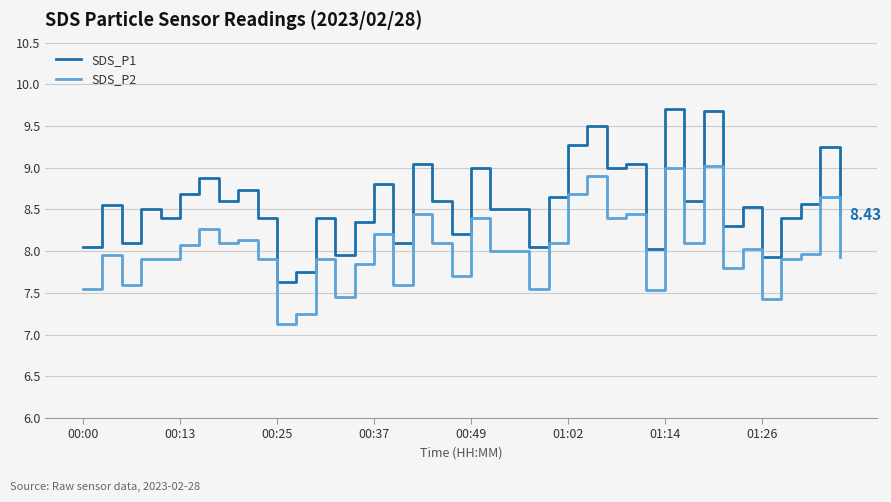

What is the difference between the maximum and minimum values in the SDS_P1 series?

2.1